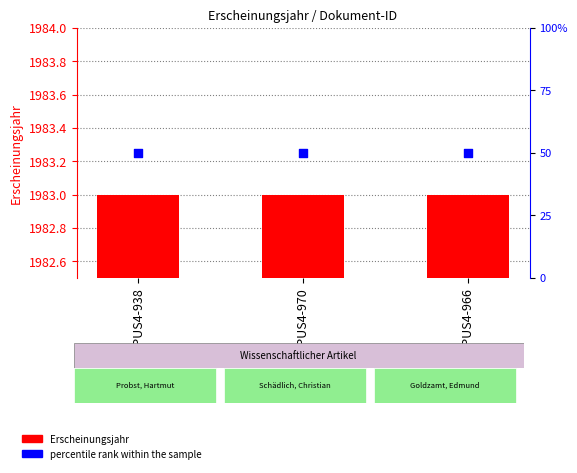

Which series has the largest total across all categories?

Erscheinungsjahr